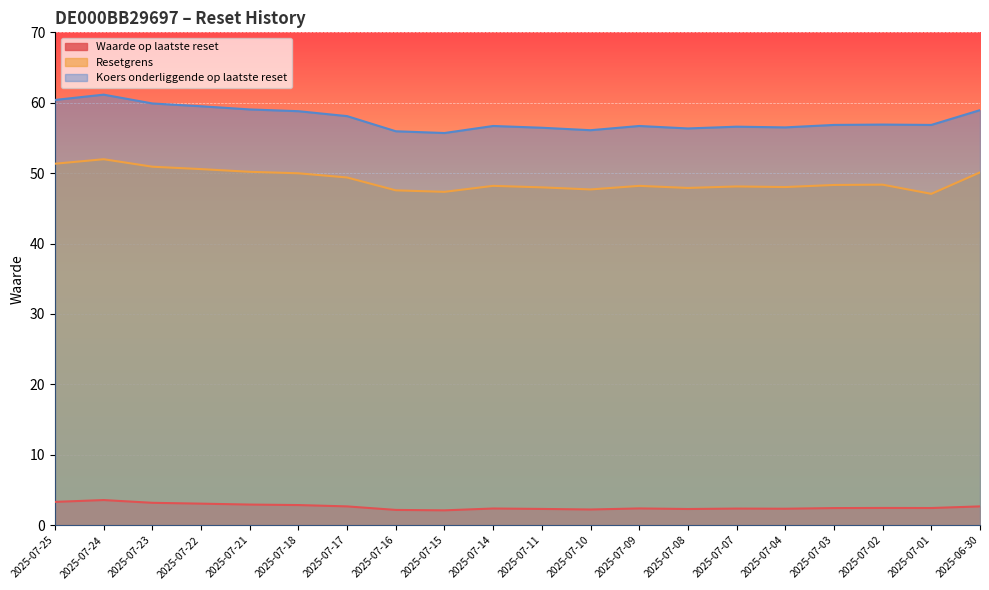

True or false: Waarde op laatste reset has more than 1 interior local peaks.

True